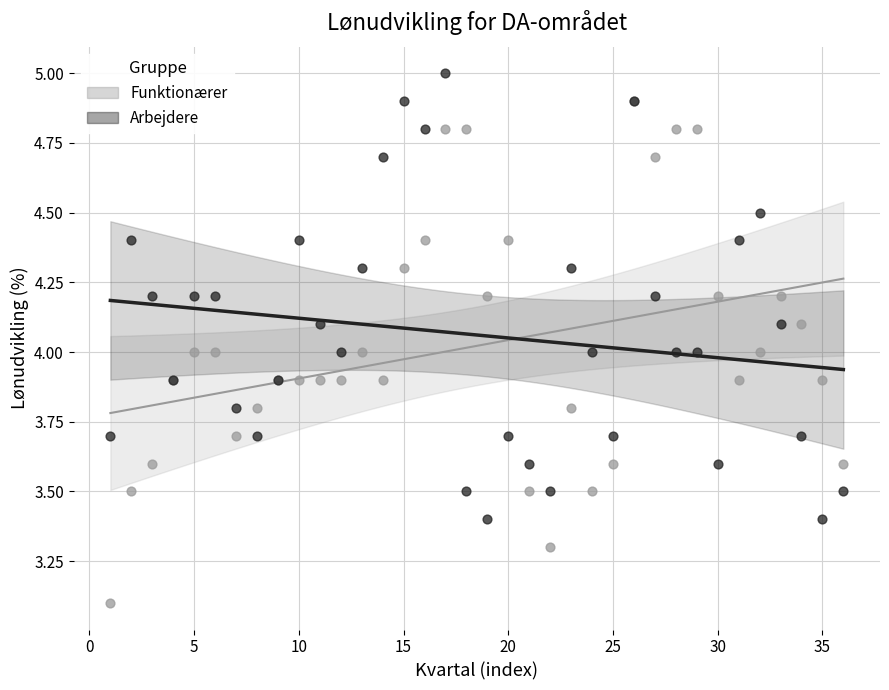

What are all the series names shown in the legend?

Funktionærer, Arbejdere